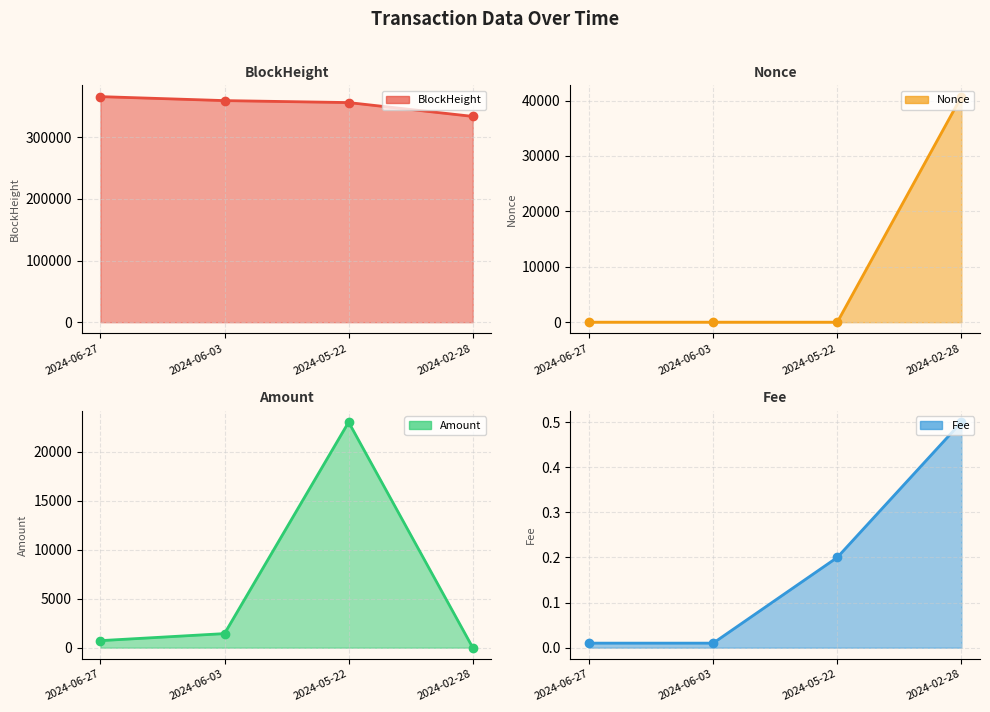

Which has a higher value, 2024-06-27 or 2024-05-22?

2024-06-27